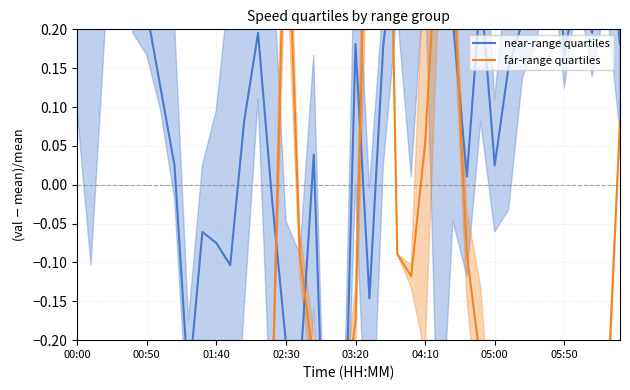

Is the value of near-range quartiles at 05:50 greater than the value of far-range quartiles at 05:50?

Yes